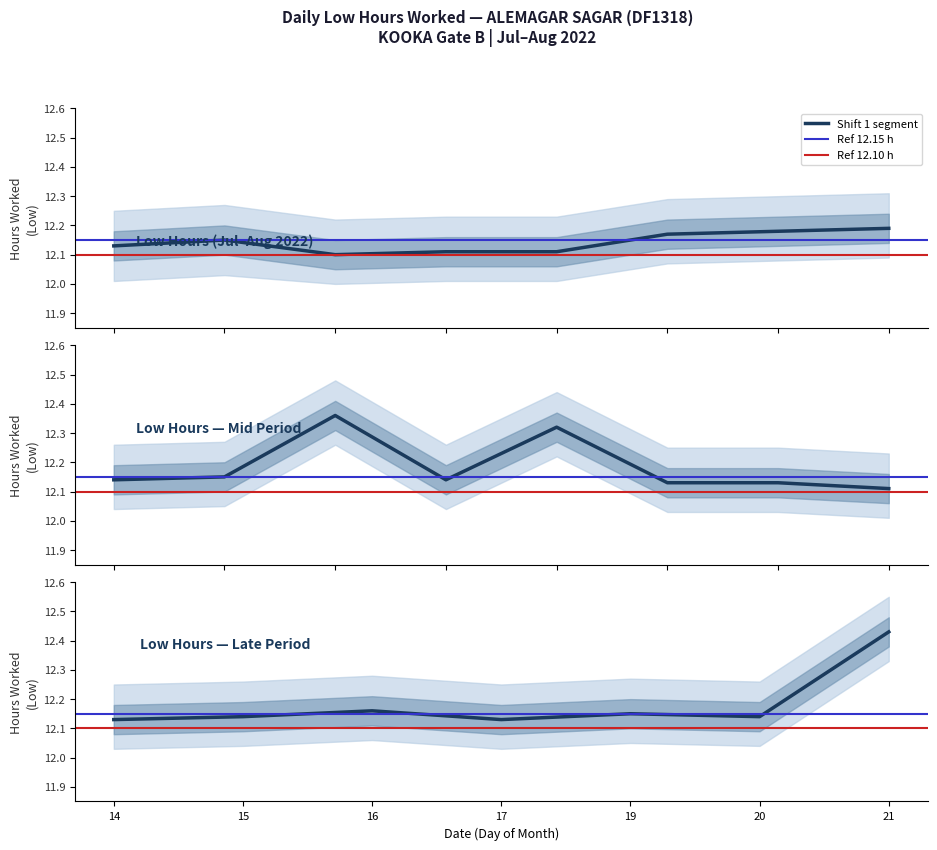

Is it true that Low_upper equals 5.5 at 10?

False